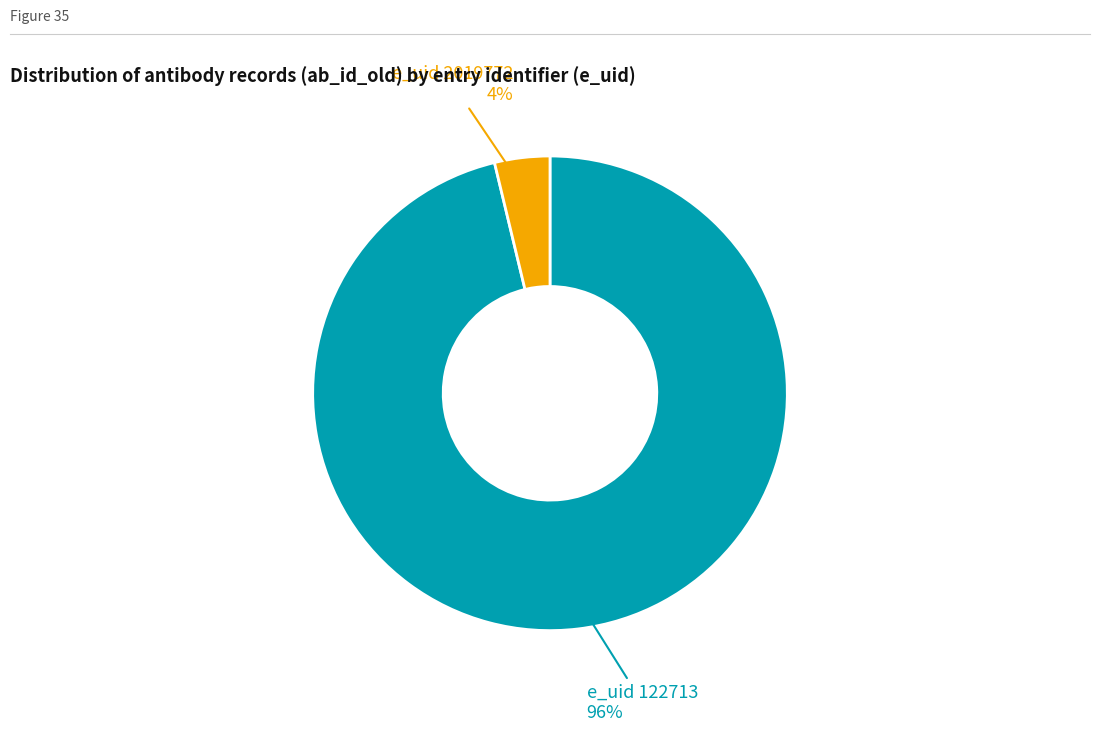

Does any single category account for the majority?

Yes